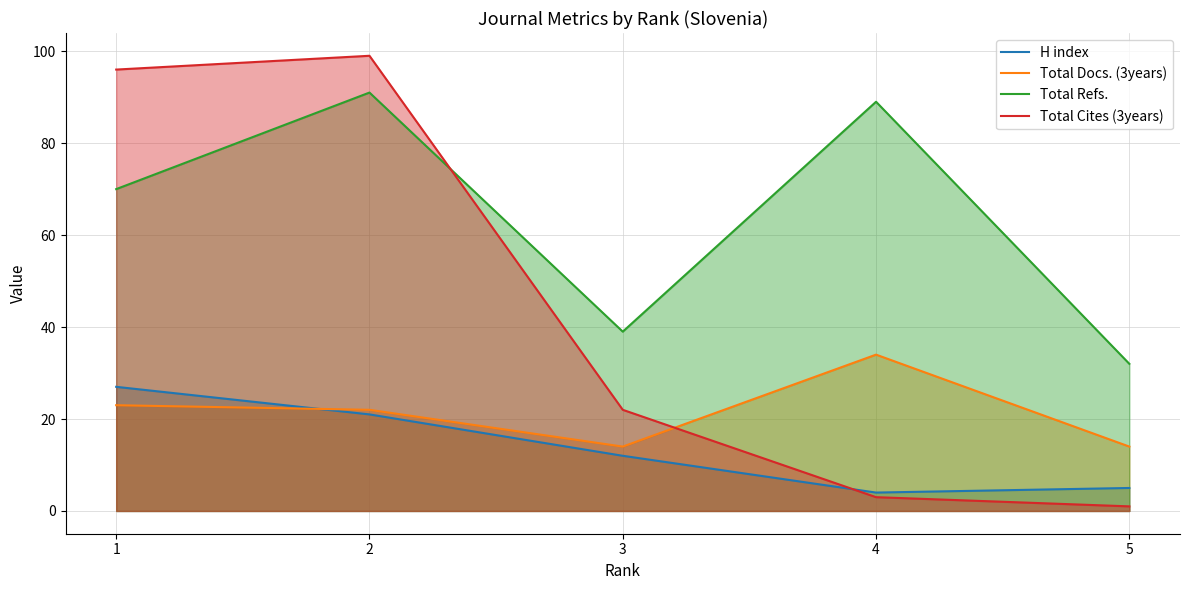

Reading right to left, extract all data points from this chart.

H index: 5=5	4=4	3=12	2=21	1=27
Total Docs. (3years): 5=14	4=34	3=14	2=22	1=23
Total Refs.: 5=32	4=89	3=39	2=91	1=70
Total Cites (3years): 5=1	4=3	3=22	2=99	1=96